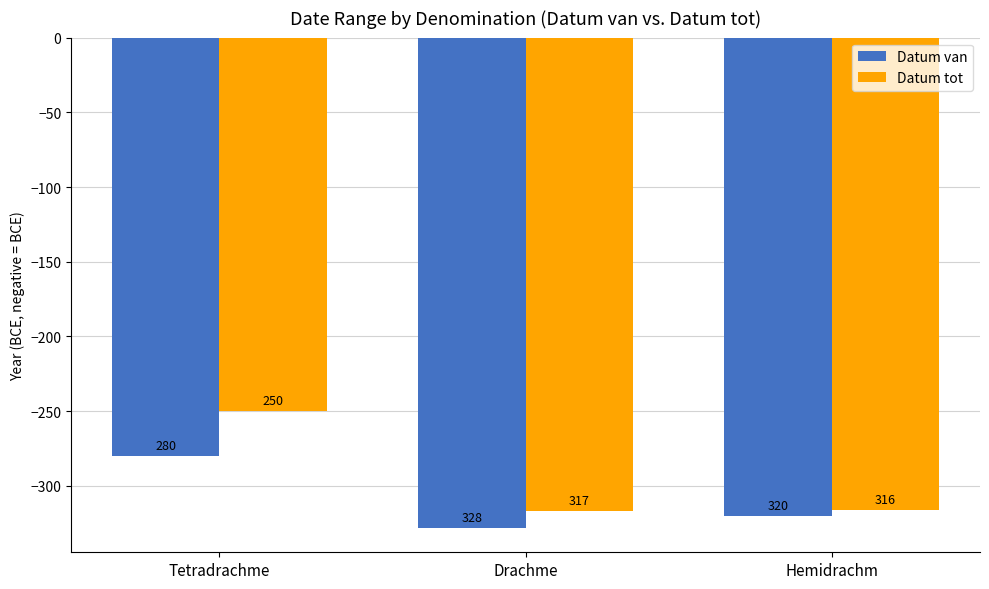

What value does the Datum tot series have at Drachme?

-317